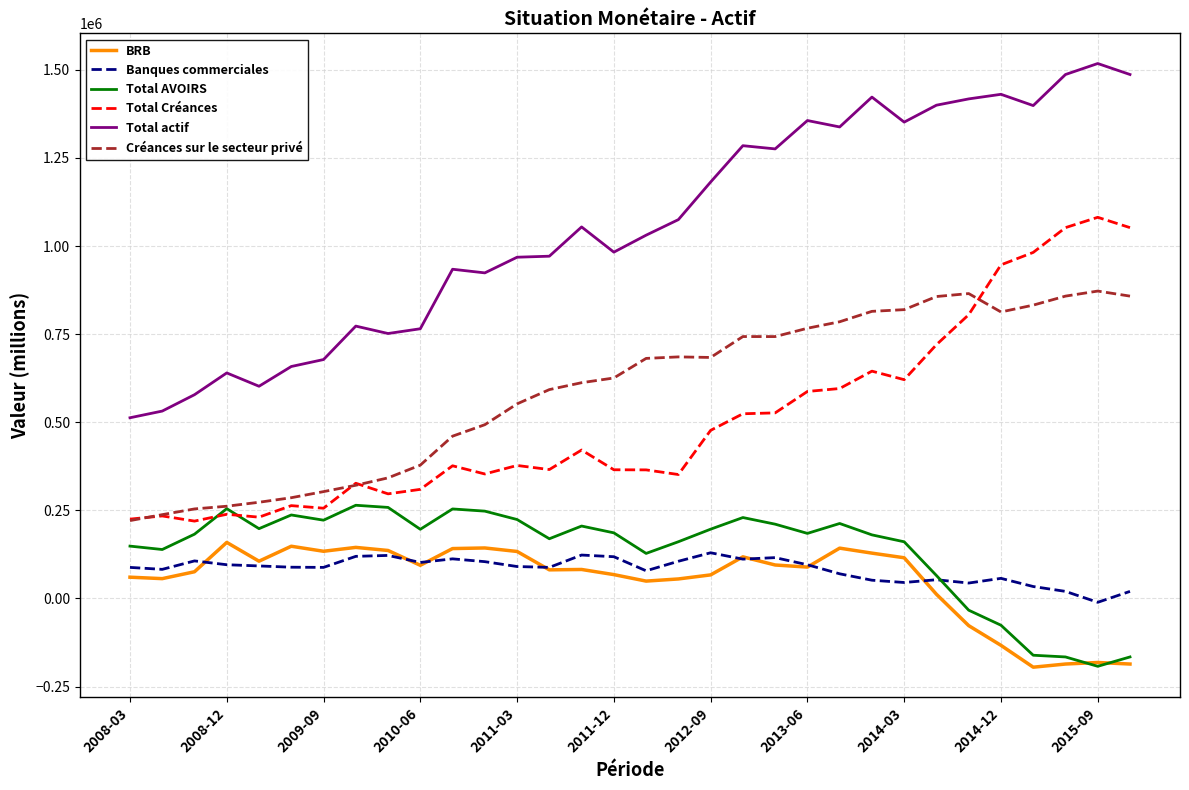

Does the chart display data point markers on the line(s)?

No